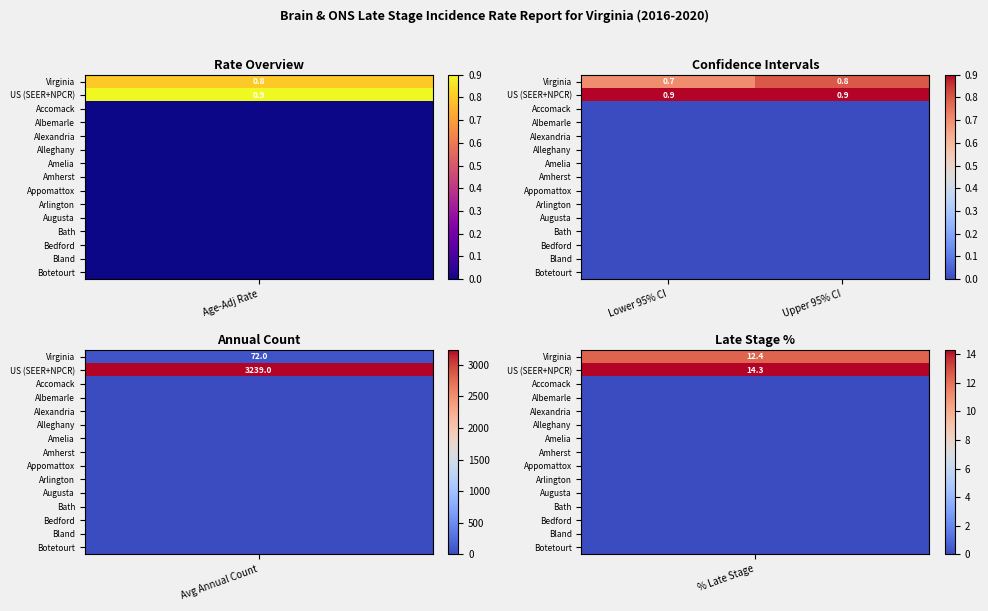

Count the number of categories in the chart.

2